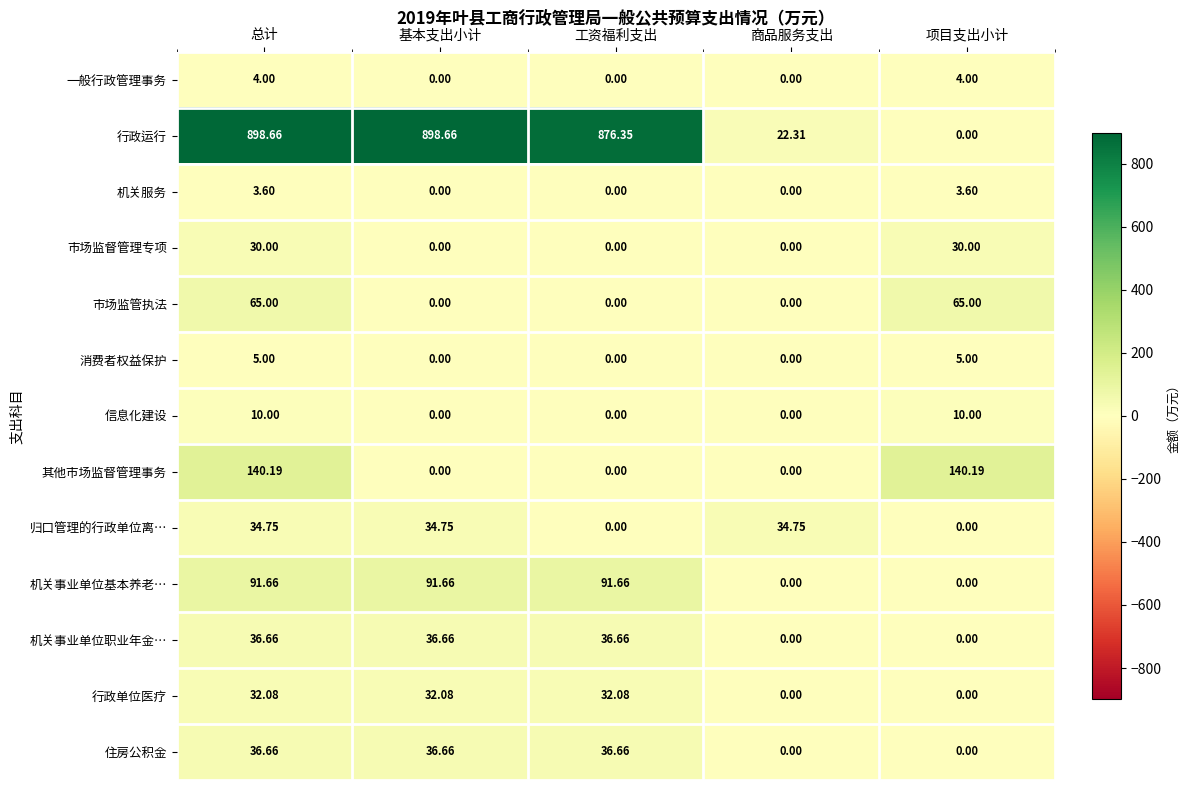

Which series changed the most between 总计 and 商品服务支出?

行政运行